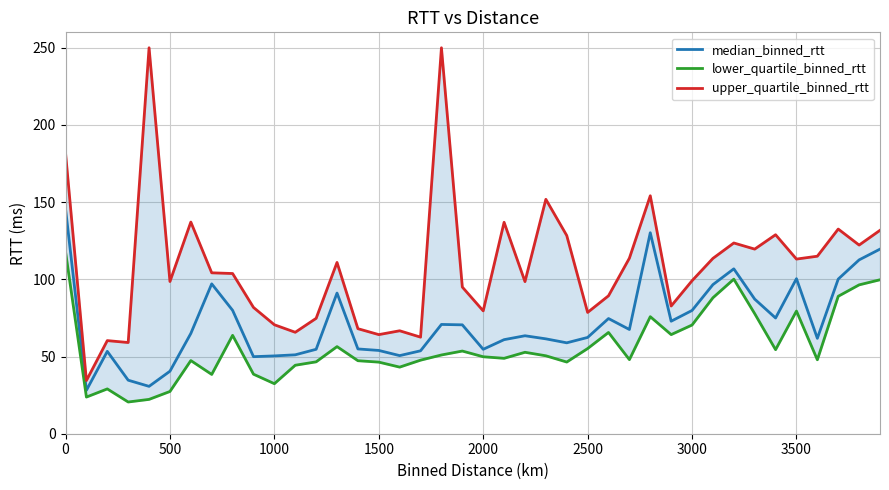

Which series has the largest range (max minus min)?

upper_quartile_binned_rtt